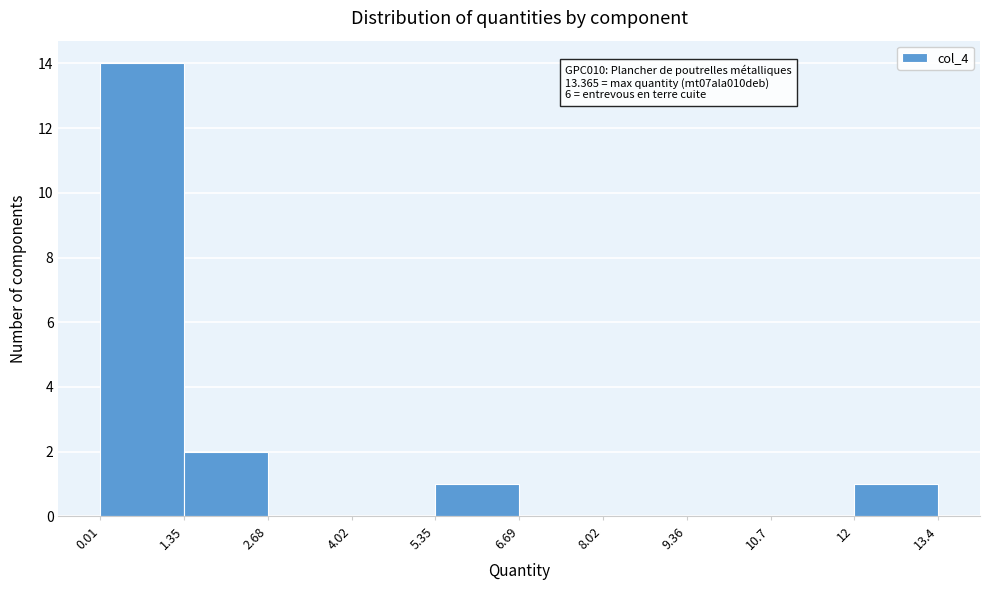

Which range on the x-axis has the tallest bar?

0.01 to 1.35